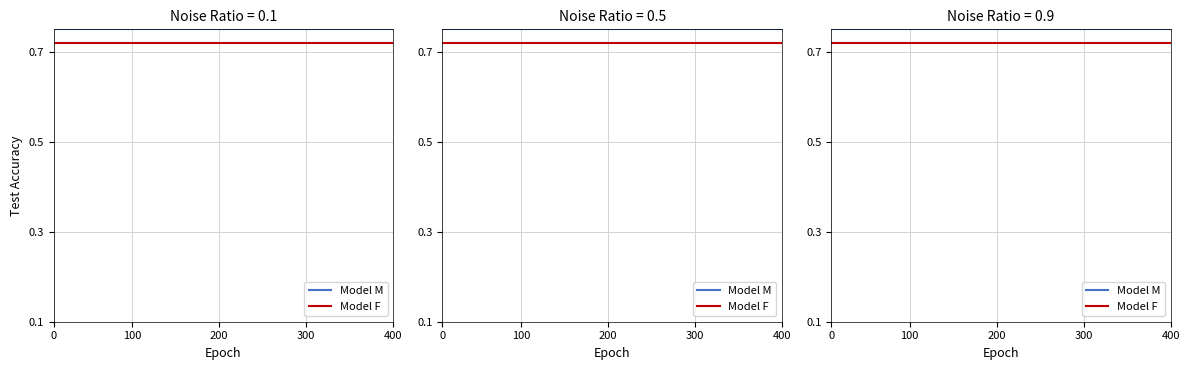

Reading left to right, transcribe all the data shown in this chart.

Model M: 0.8	0.8	0.8	0.8	0.8	0.8	0.8	0.8	0.8	0.8	0.8	0.8	0.8	0.8	0.8	0.8	0.8	0.8	0.8	0.8	0.8	0.8	0.8	0.8	0.8	0.8	0.8	0.8	0.8	0.8	0.8	0.8	0.8	0.8	0.8	0.8	0.8	0.8	0.8	0.8
Model F: 0.7	0.7	0.7	0.7	0.7	0.7	0.7	0.7	0.7	0.7	0.7	0.7	0.7	0.7	0.7	0.7	0.7	0.7	0.7	0.7	0.7	0.7	0.7	0.7	0.7	0.7	0.7	0.7	0.7	0.7	0.7	0.7	0.7	0.7	0.7	0.7	0.7	0.7	0.7	0.7